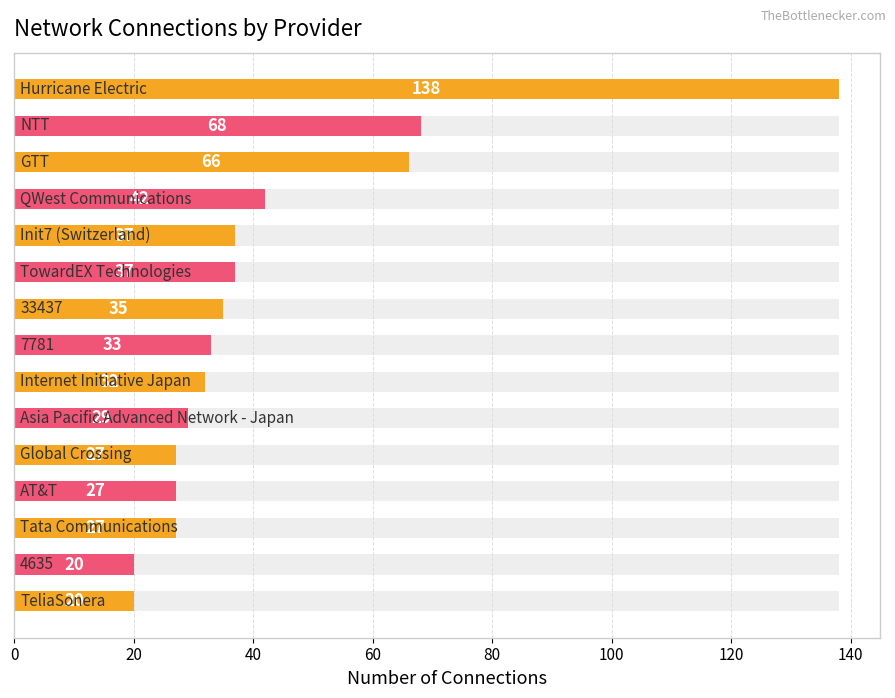

What is the change in value from 0 to 11?

-111